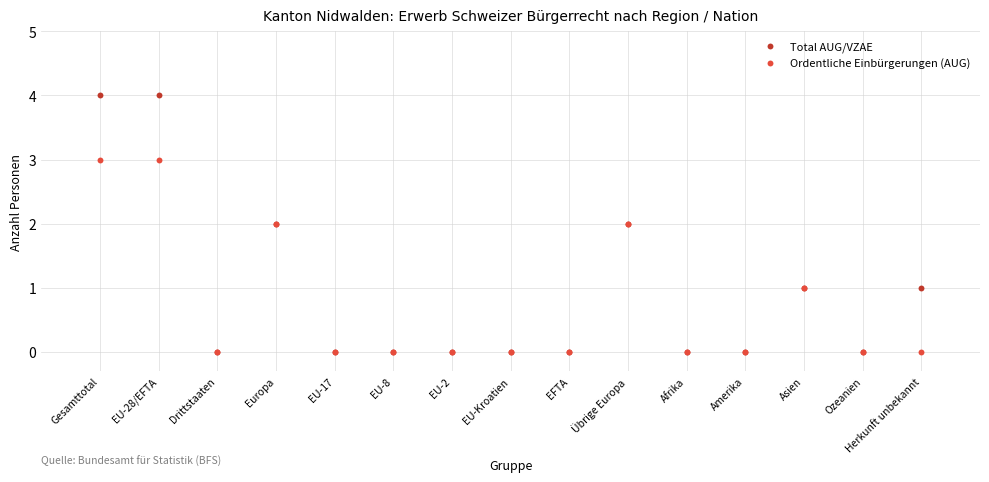

Which series contains the highest Y value?

Total AUG/VZAE